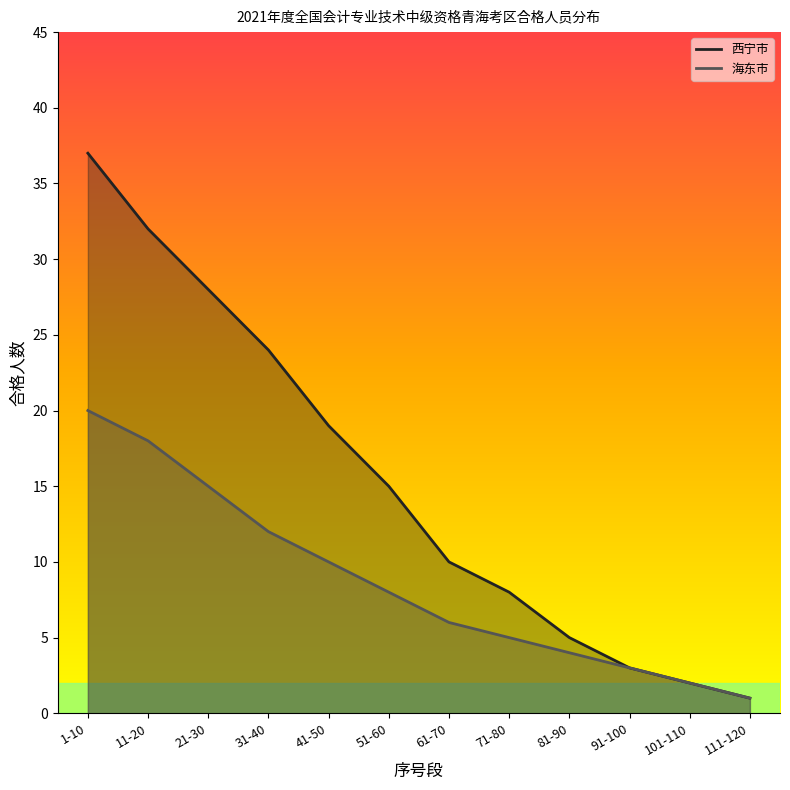

What is the maximum value for 西宁市?

37